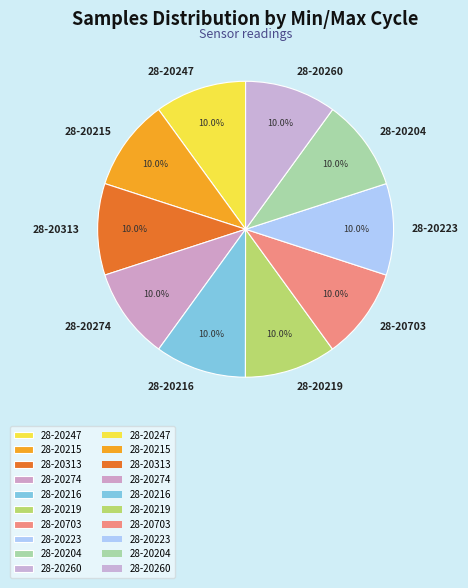

Is there any slice that represents more than half of the pie?

No